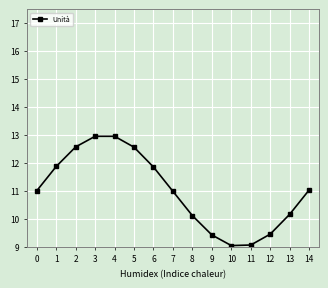

At which label is the value closest to 10?

8